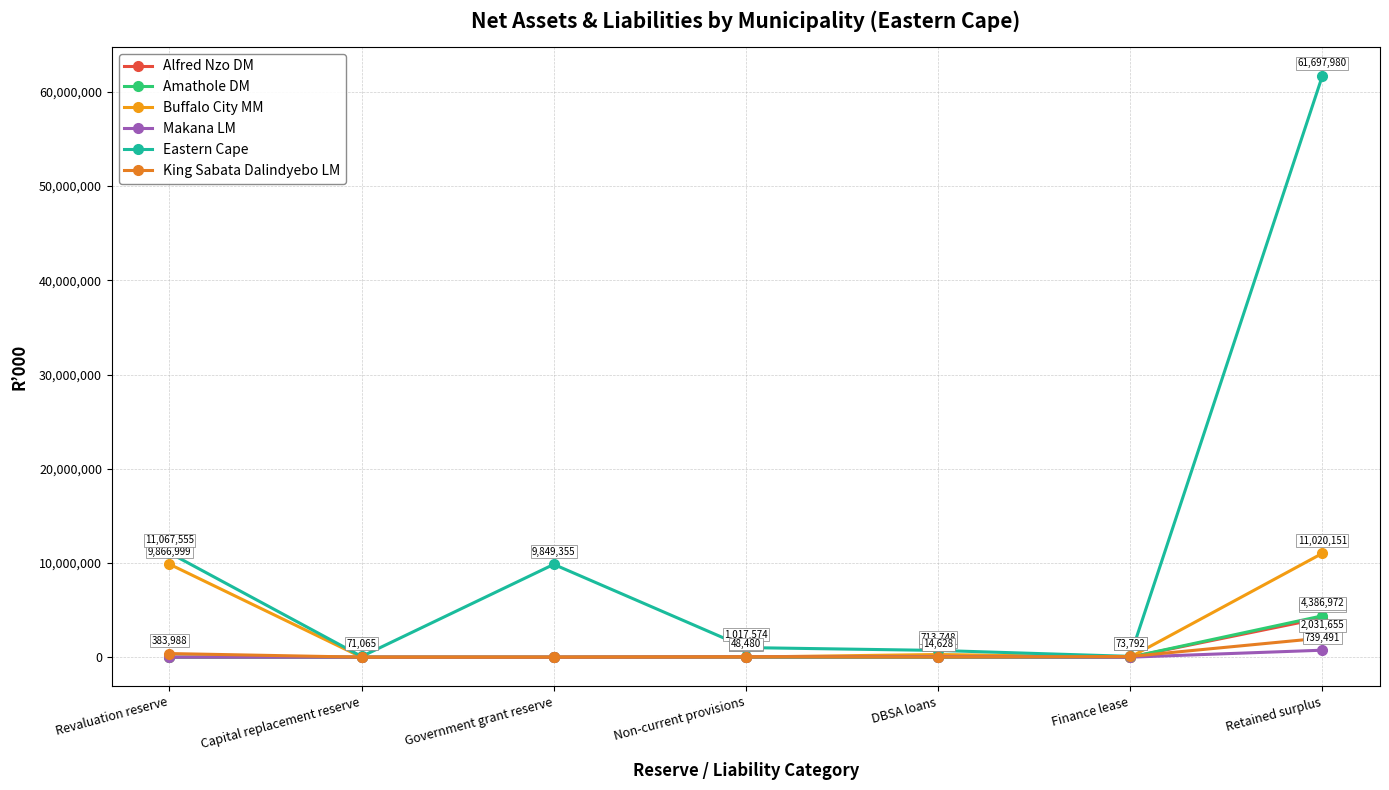

Reading right to left, extract all data points from this chart.

Alfred Nzo DM: 4159632	0	4436	8923	0	0	0
Amathole DM: 4386972	0	0	0	0	0	0
Buffalo City MM: 11020151	0	283124	11159	0	0	9866999
Makana LM: 739491	0	52221	34168	0	0	0
Eastern Cape: 61697980	83436	713748	1017574	9849355	71065	11067555
King Sabata Dalindyebo LM: 2031655	73792	14628	48480	0	0	383988